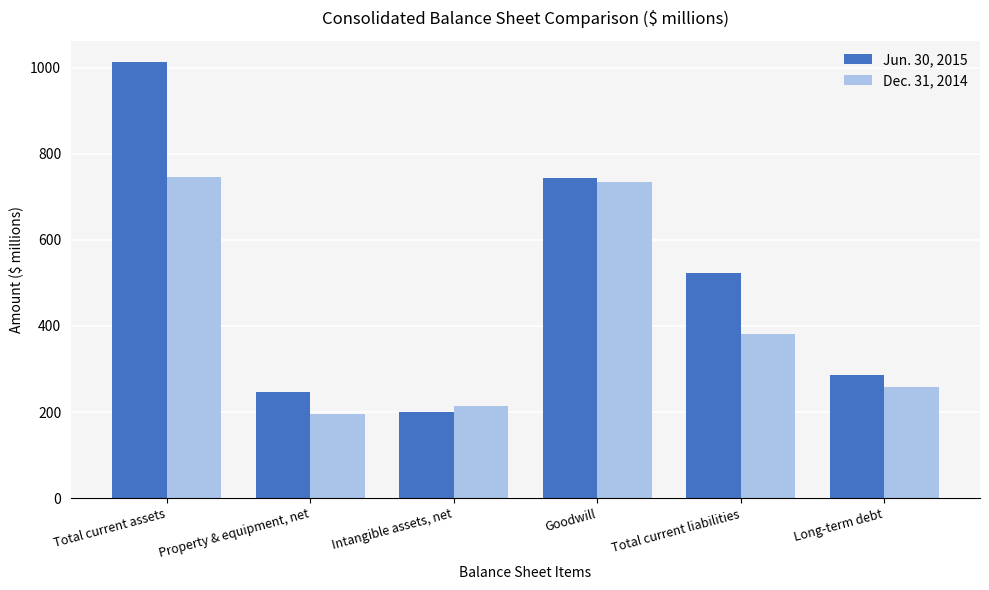

What is the label of the 2nd bar from the left?

Property & equipment, net